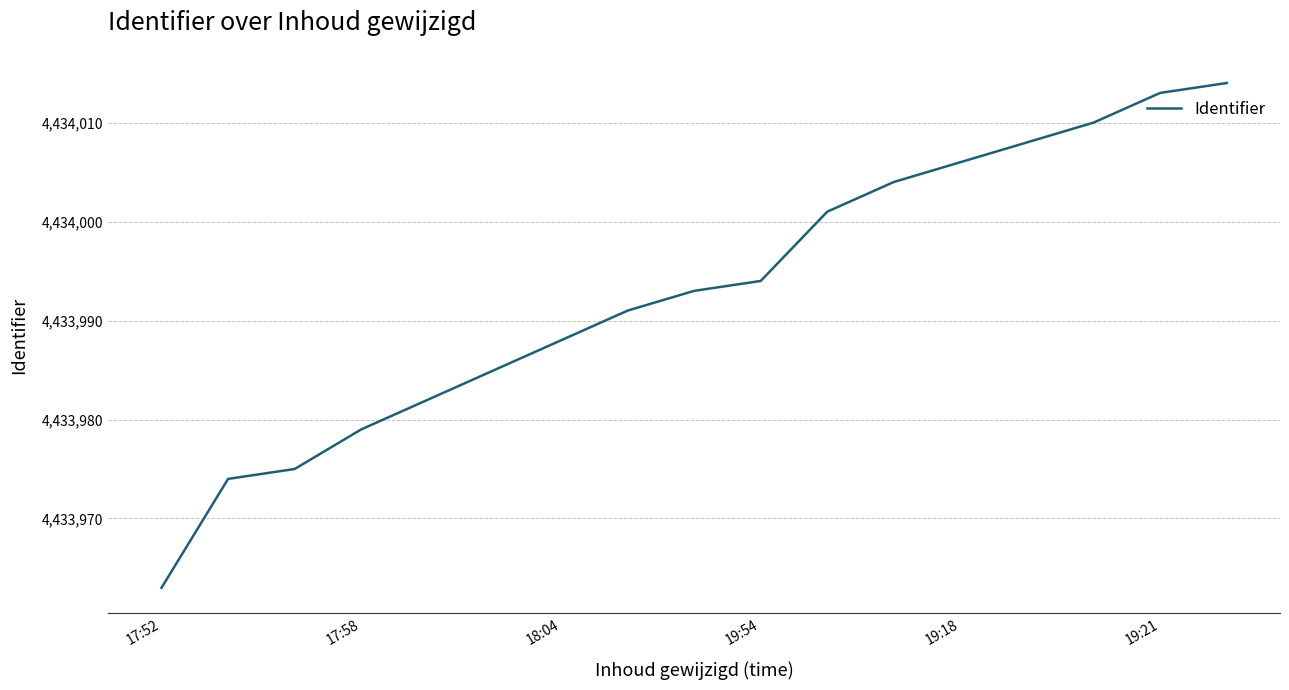

Reading left to right, list all the values displayed in this chart.

4433963	4433974	4433975	4433979	4433982	4433985	4433988	4433991	4433993	4433994	4434001	4434004	4434006	4434008	4434010	4434013	4434014